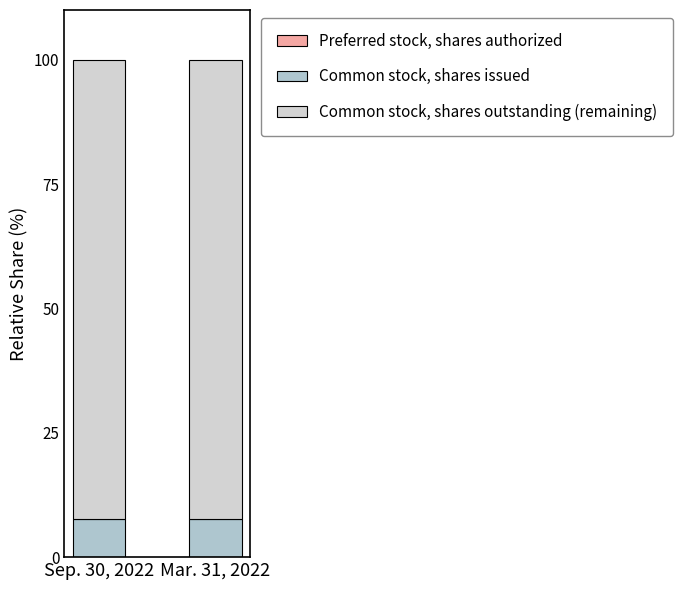

What is the sum of the Common stock, shares outstanding (remaining) values at Mar. 31, 2022 and Sep. 30, 2022?

184.6